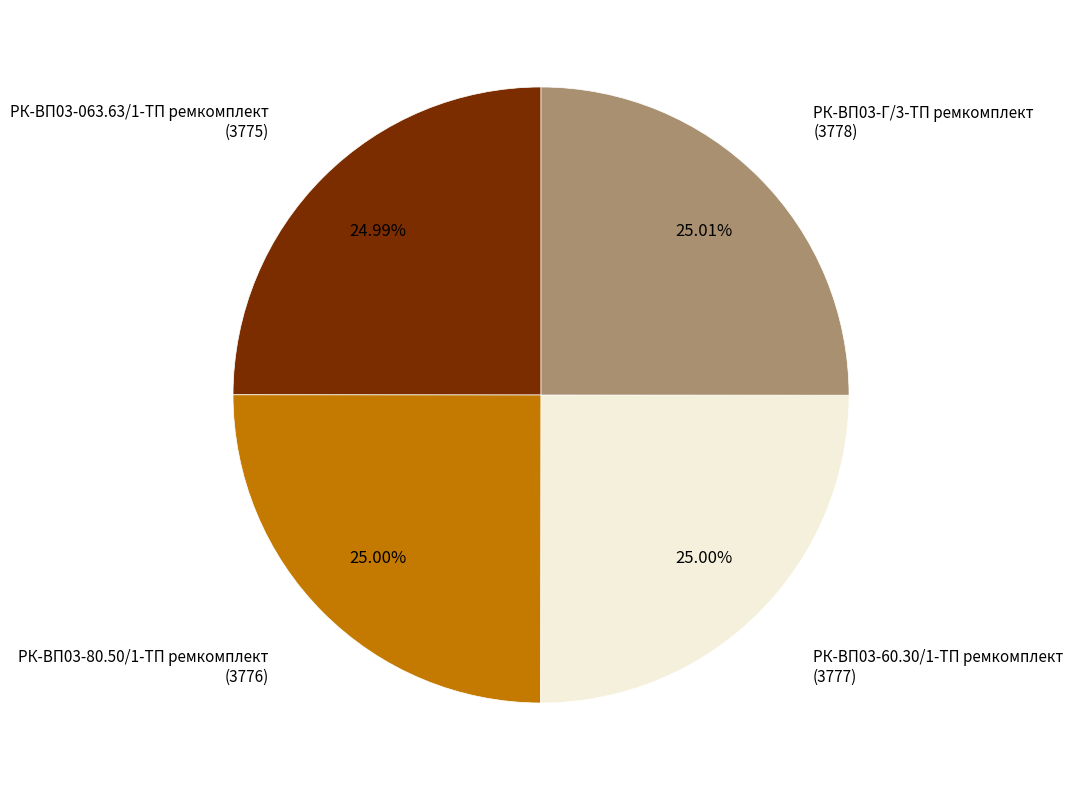

What is the ratio of the value at РК-ВП03-063.63/1-ТП ремкомплект to the value at РК-ВП03-80.50/1-ТП ремкомплект?

1.0